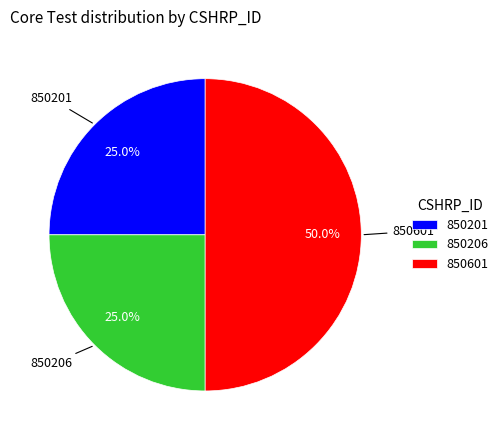

What is the ratio of the value at 850201 to the value at 850206?

1.0